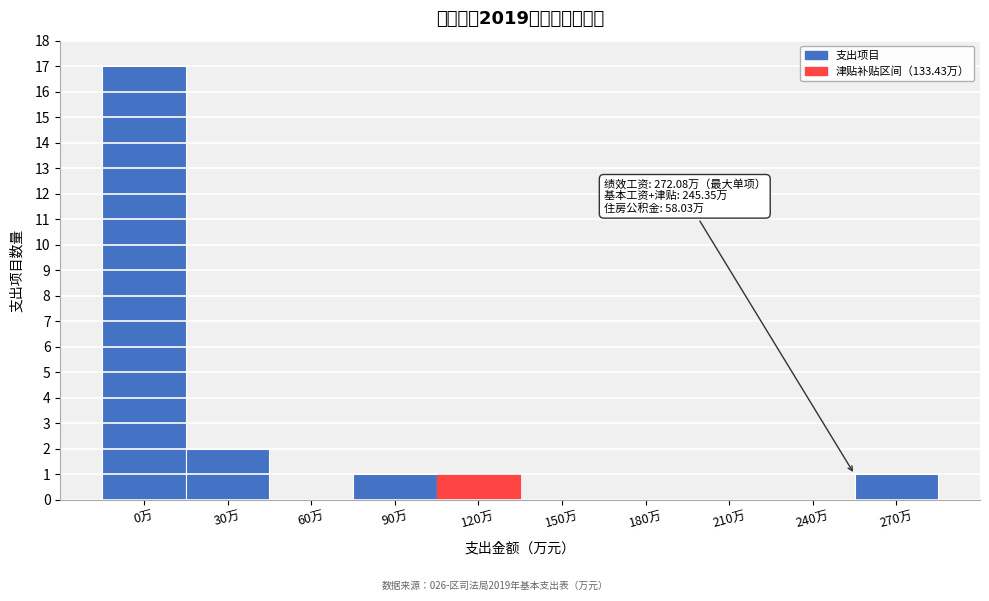

Reading left to right, list all the values displayed in this chart.

0万=17	30万=2	60万=0	90万=1	120万=1	150万=0	180万=0	210万=0	240万=0	270万=1